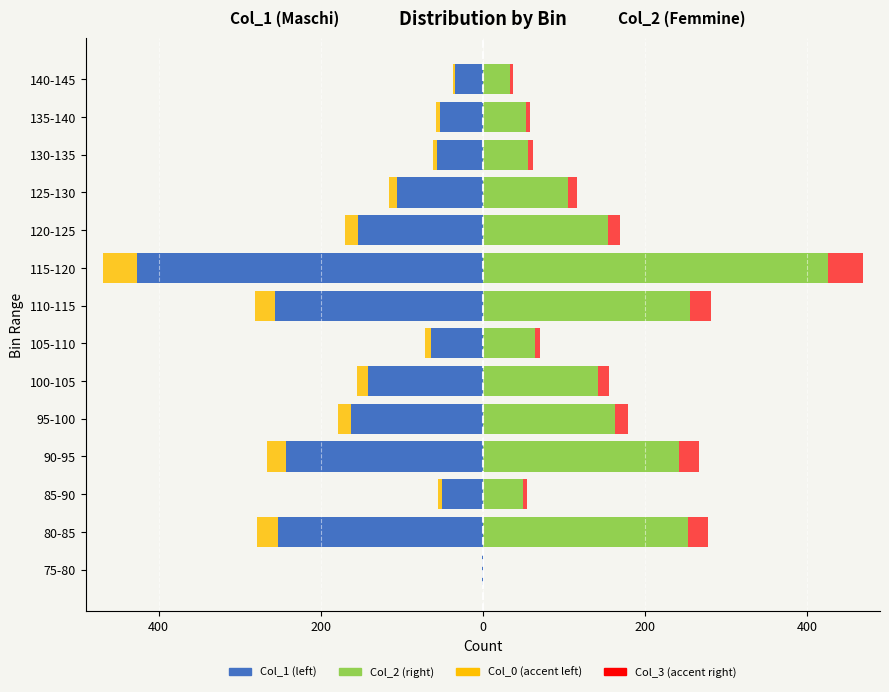

What is the smallest value displayed?

-426.0